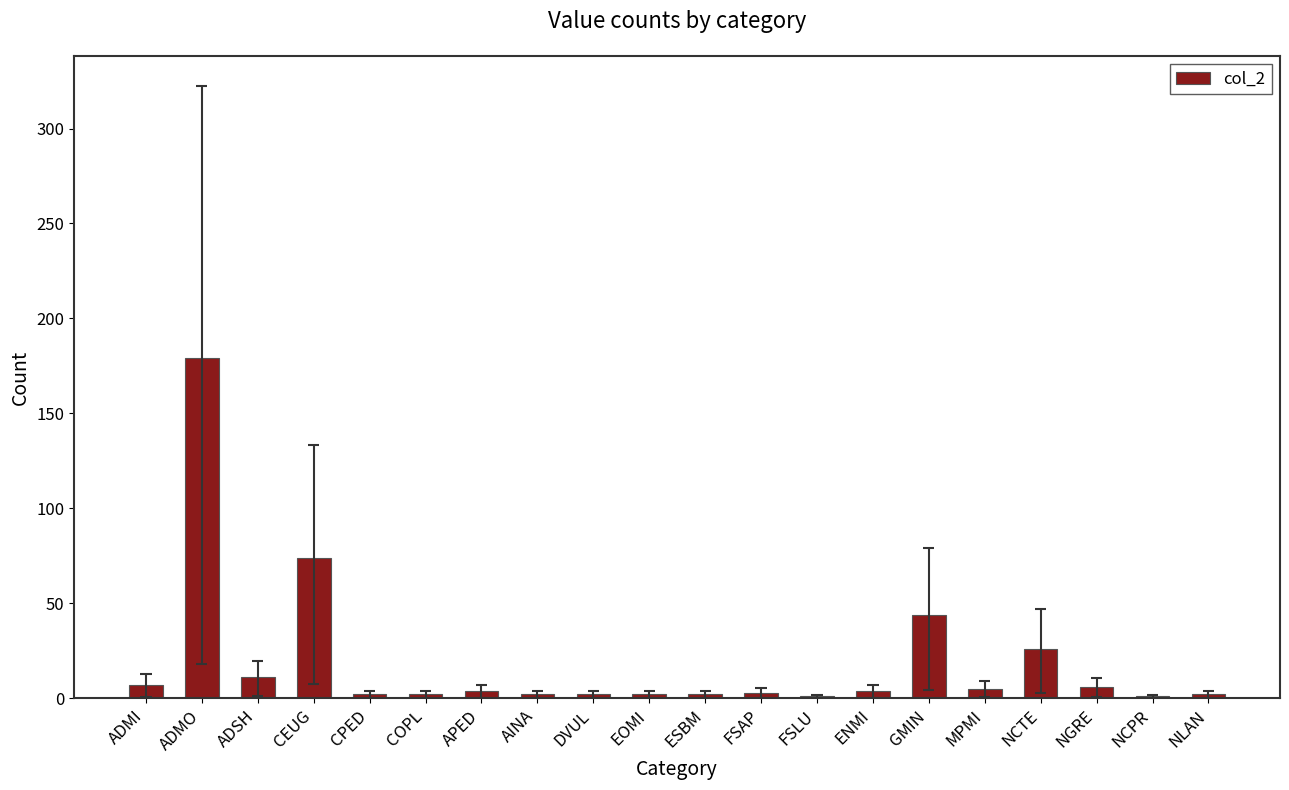

Rank the categories by value from lowest to highest.

FSLU, NCPR, CPED, COPL, AINA, DVUL, EOMI, ESBM, NLAN, FSAP, APED, ENMI, MPMI, NGRE, ADMI, ADSH, NCTE, GMIN, CEUG, ADMO